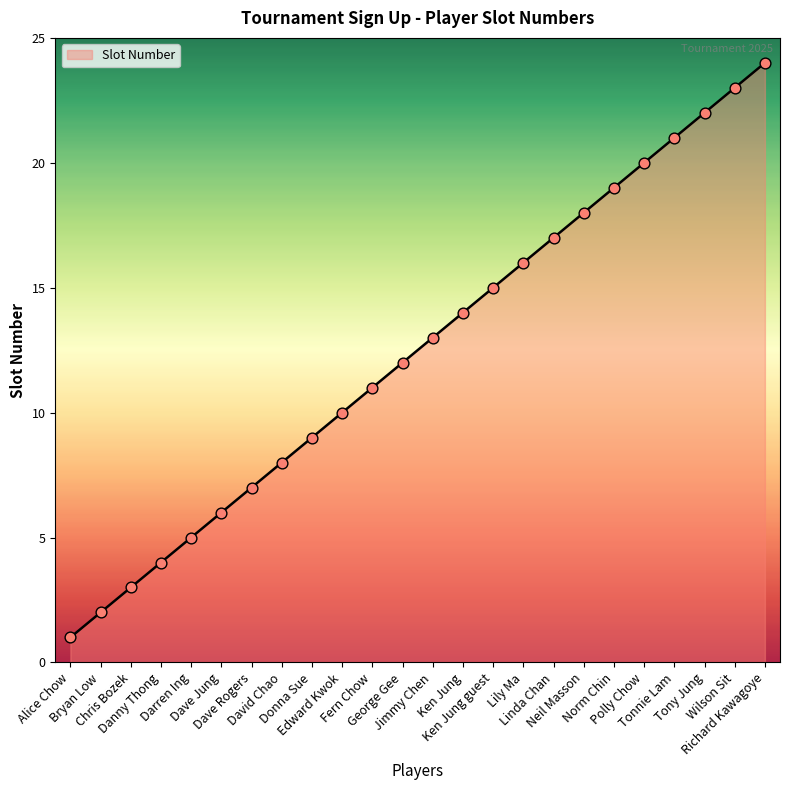

Approximately how many times larger is the value at Linda Chan compared to Wilson Sit?

0.7